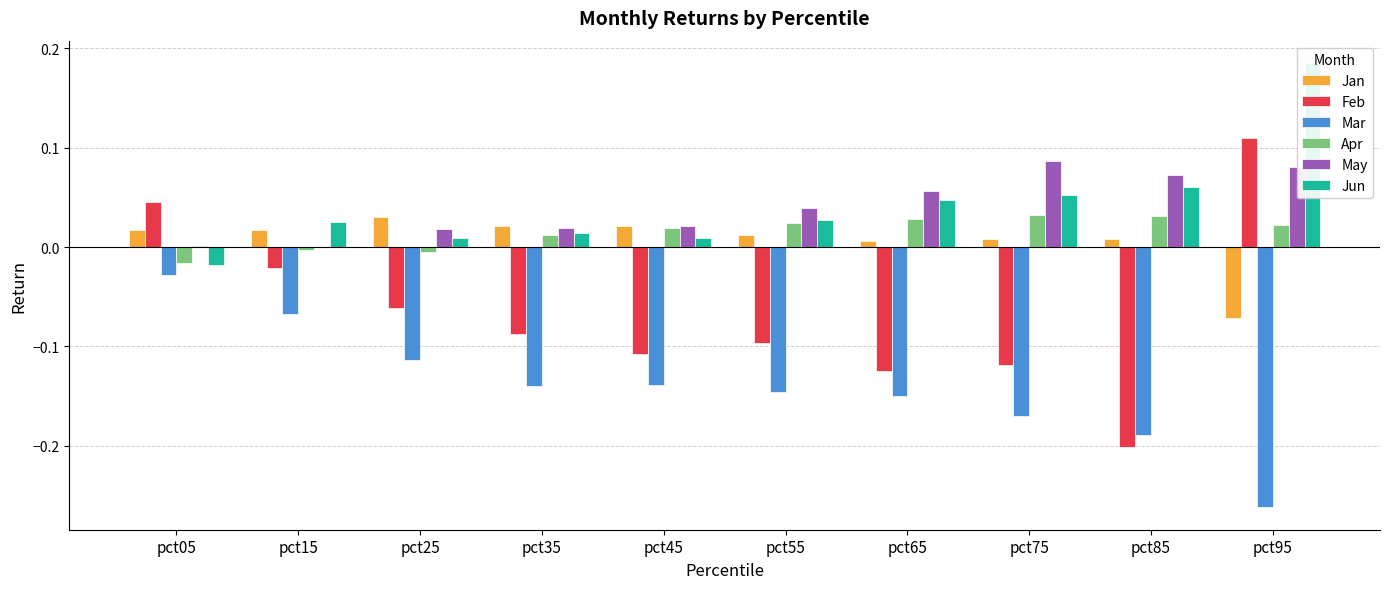

Which category has the lowest value in the Feb series?

pct85